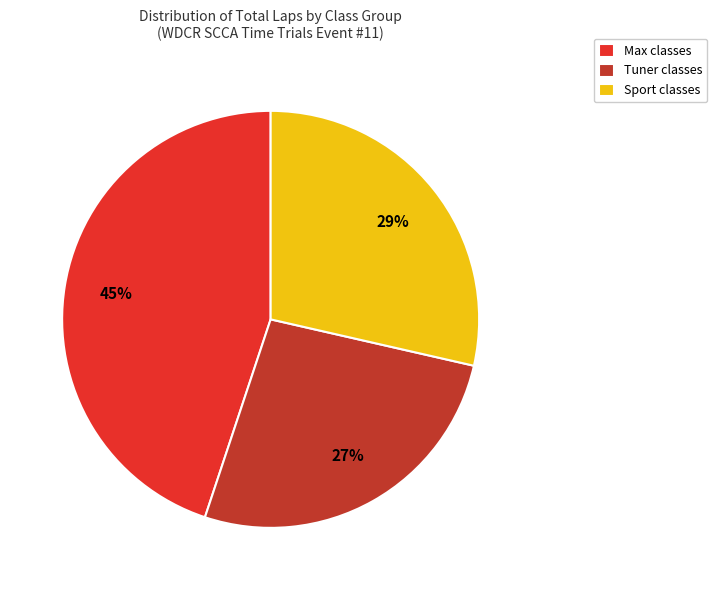

Between Max classes and Tuner classes, which is larger?

Max classes